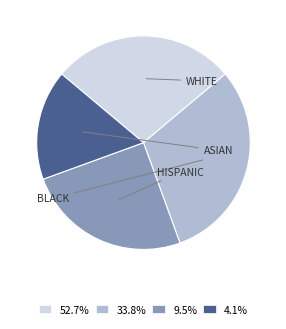

What is the ratio of the value at 52.7% to the value at 4.1%?

1.7